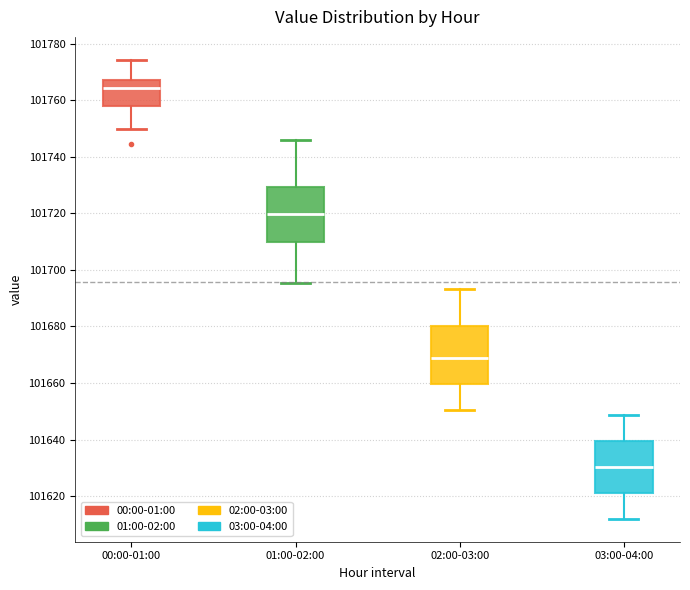

Where does the median line of the box for 03:00-04:00 sit on the y-axis? The values are not printed on the chart, so give them approximately, as read against the axis.

101630